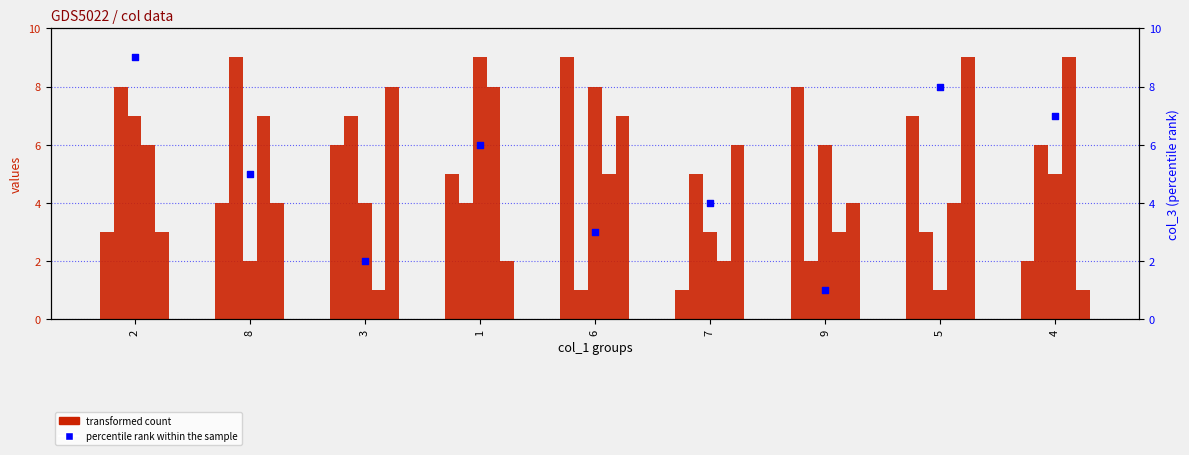

Is the value of col_8 at 8 greater than the value of col_9 at 5?

No